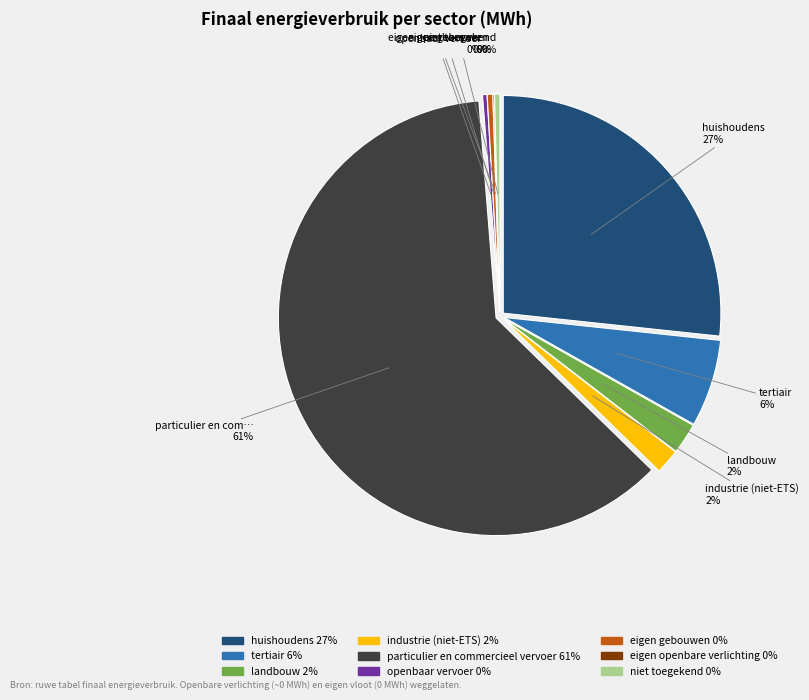

What is the ratio of the value at landbouw to the value at niet toegekend?

5.8